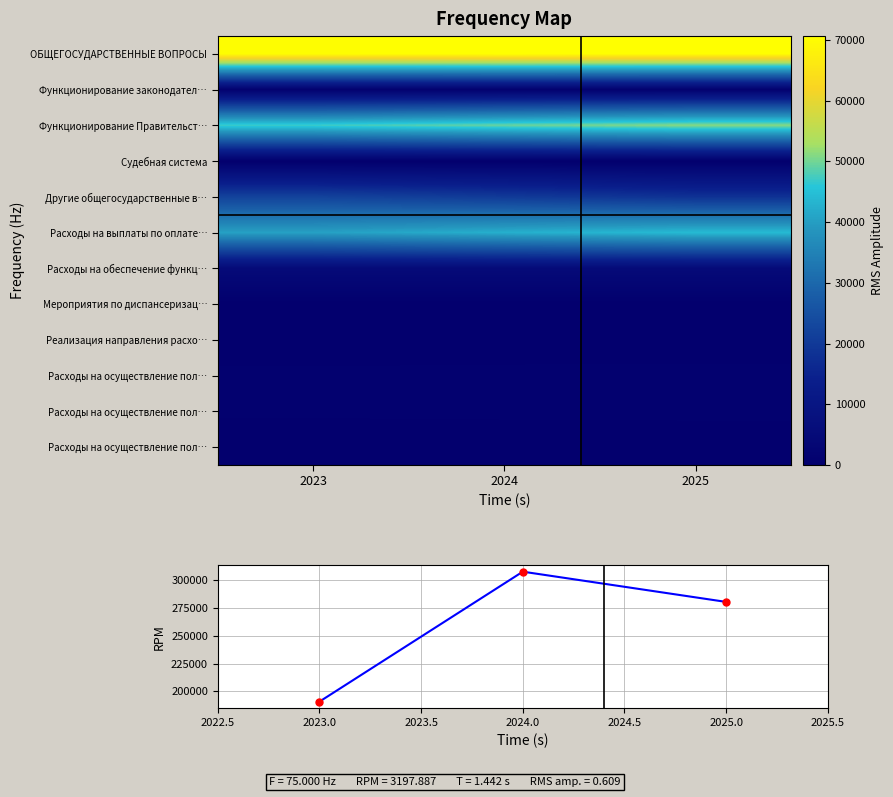

How many categories are shown in the chart?

3